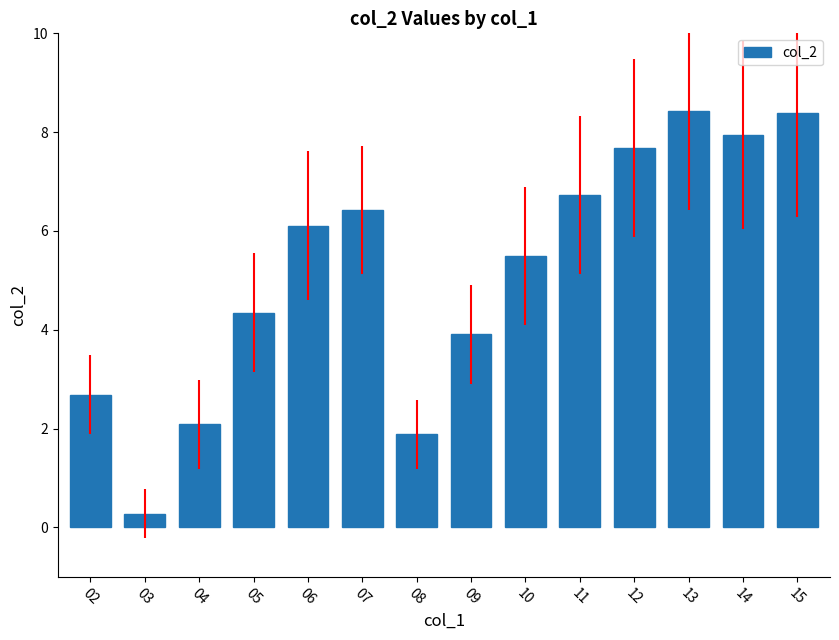

What is the difference between the values at 15 and 06?

2.3